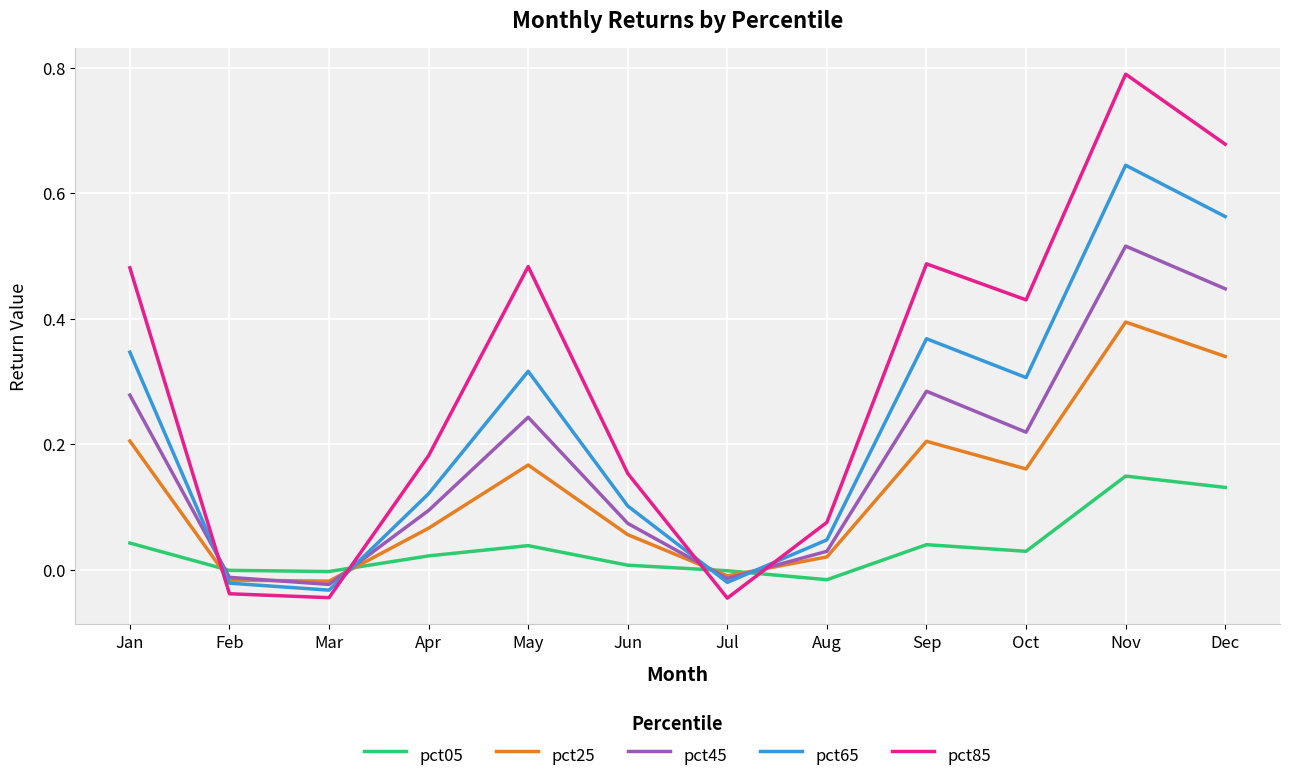

Which label corresponds to the largest value in the chart?

Nov